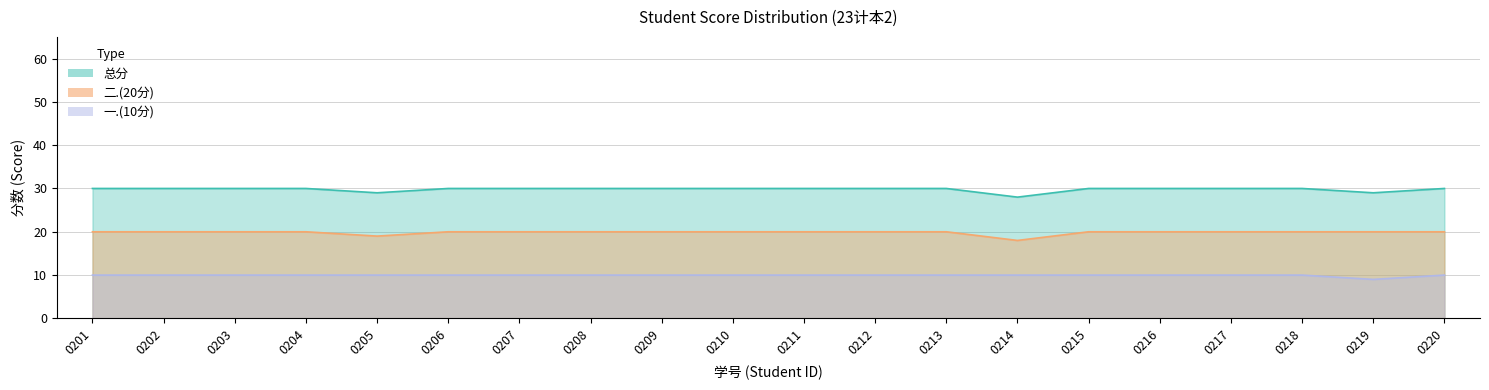

Does the chart have visible grid lines?

Yes